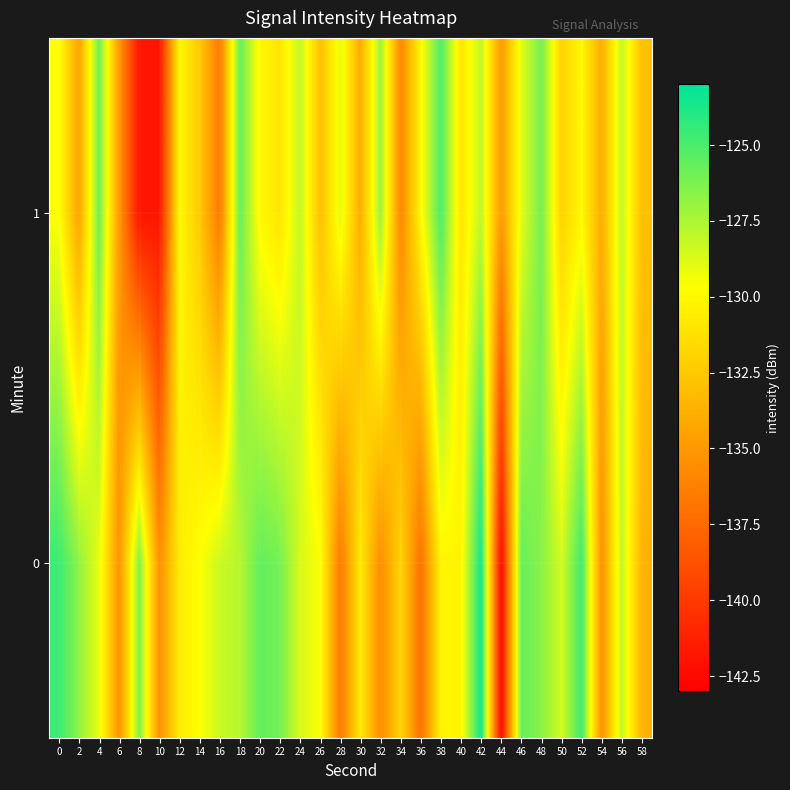

What is the difference between the highest and lowest values at 10?

6.3